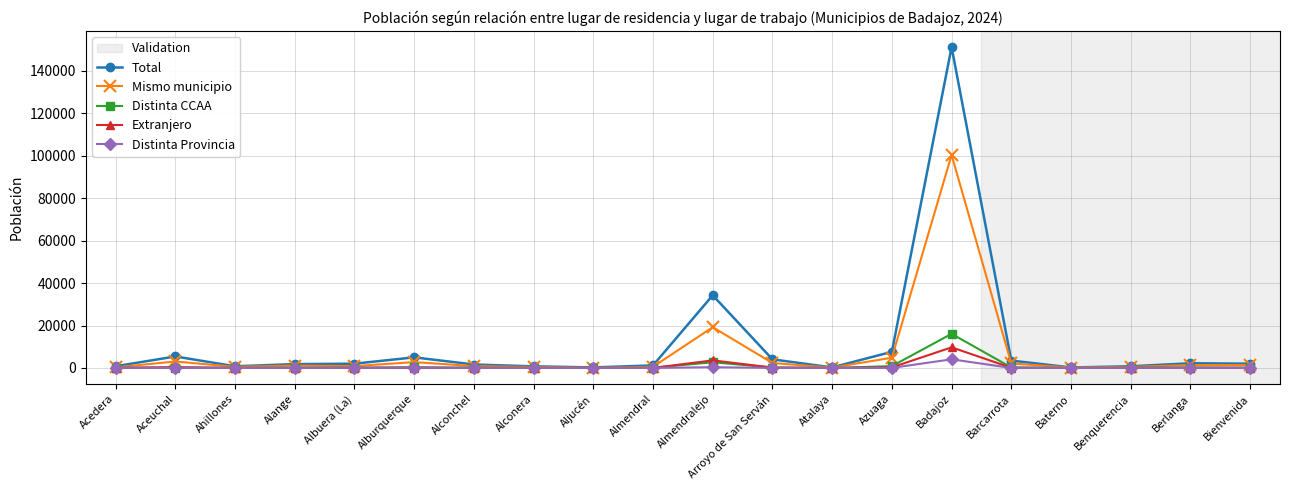

The Distinta Provincia series shows 0 at Baterno. True or false?

True